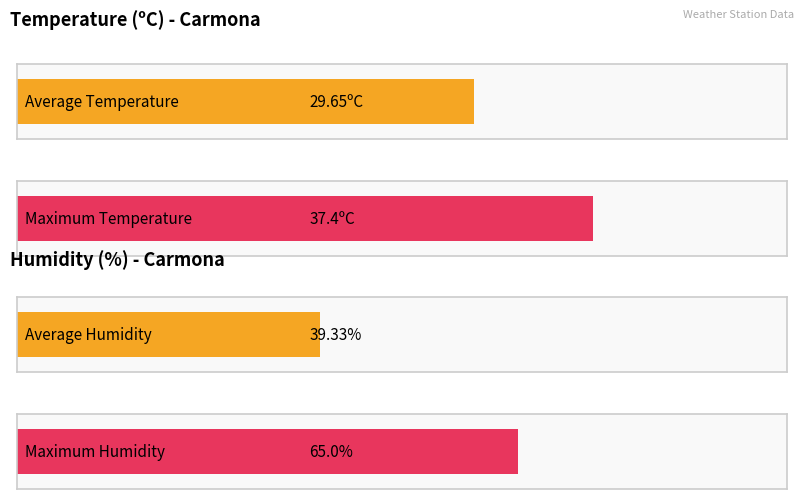

Rank the series by their average value, from lowest to highest.

Temperature (ºC), Humedad (%)